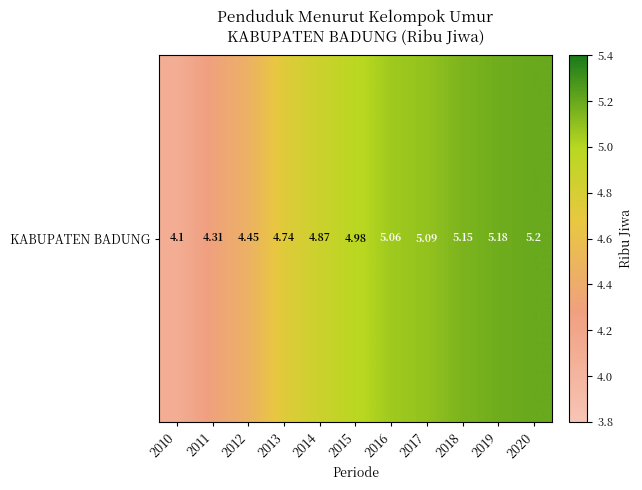

At which category does the chart reach its peak across all series?

2020